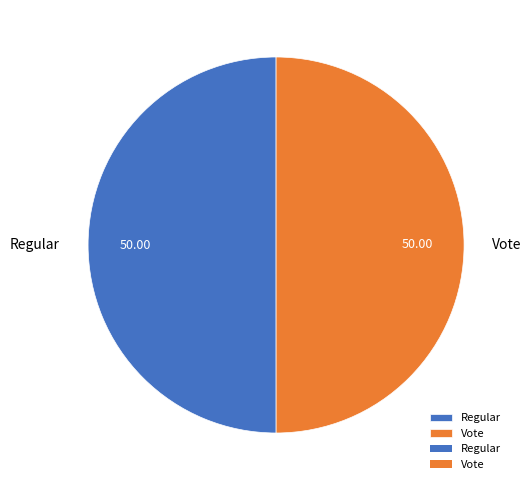

Is it true that Regular is 50% of the pie?

True